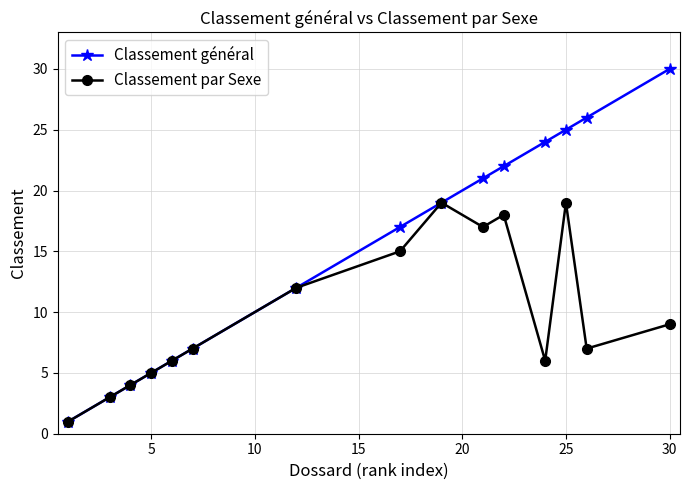

At how many categories does at least one series exceed 2?

14